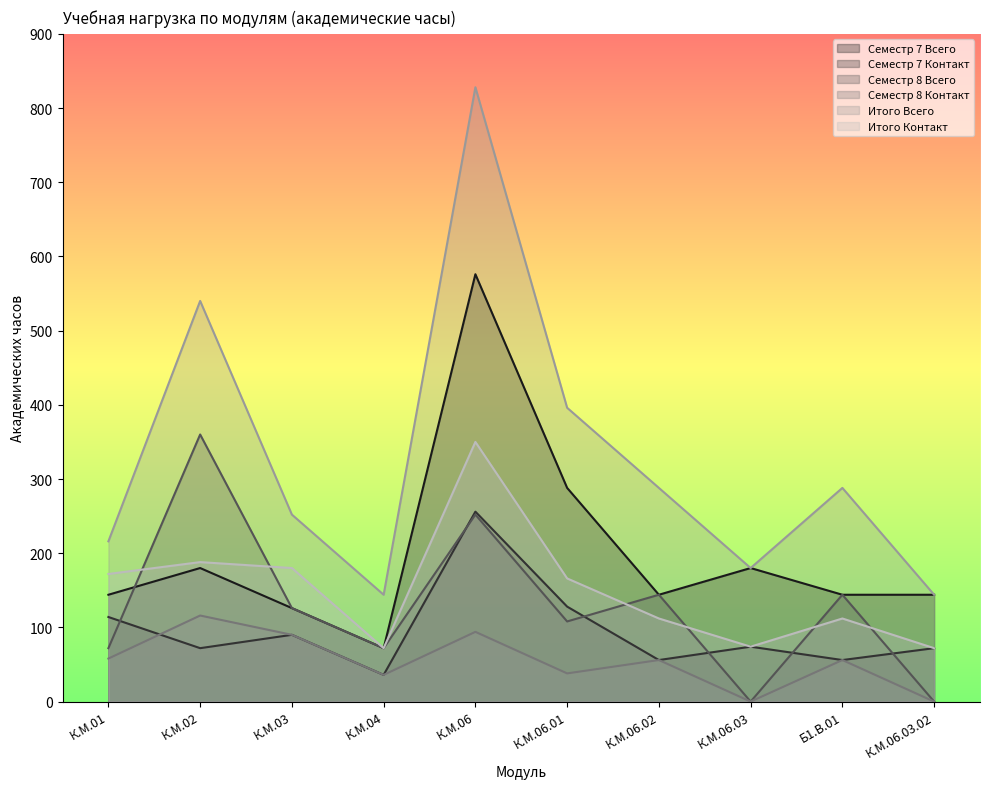

What is the difference between the Семестр 7 Всего values at К.М.02 and К.М.06.02?

36